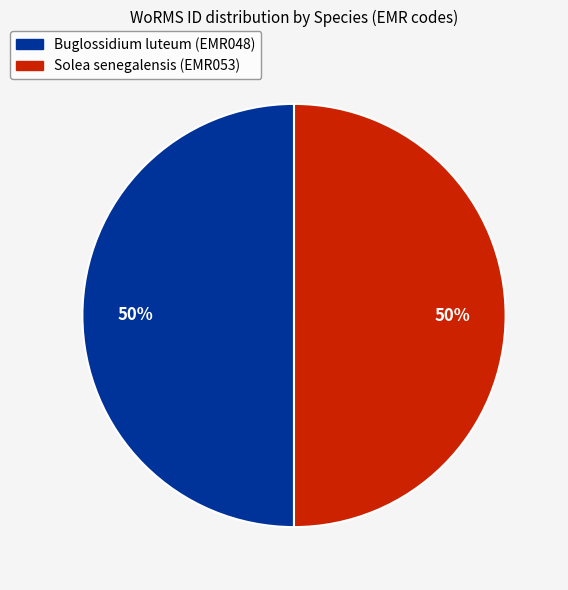

Approximately how many times larger is the value at Buglossidium luteum (EMR048) compared to Solea senegalensis (EMR053)?

1.0